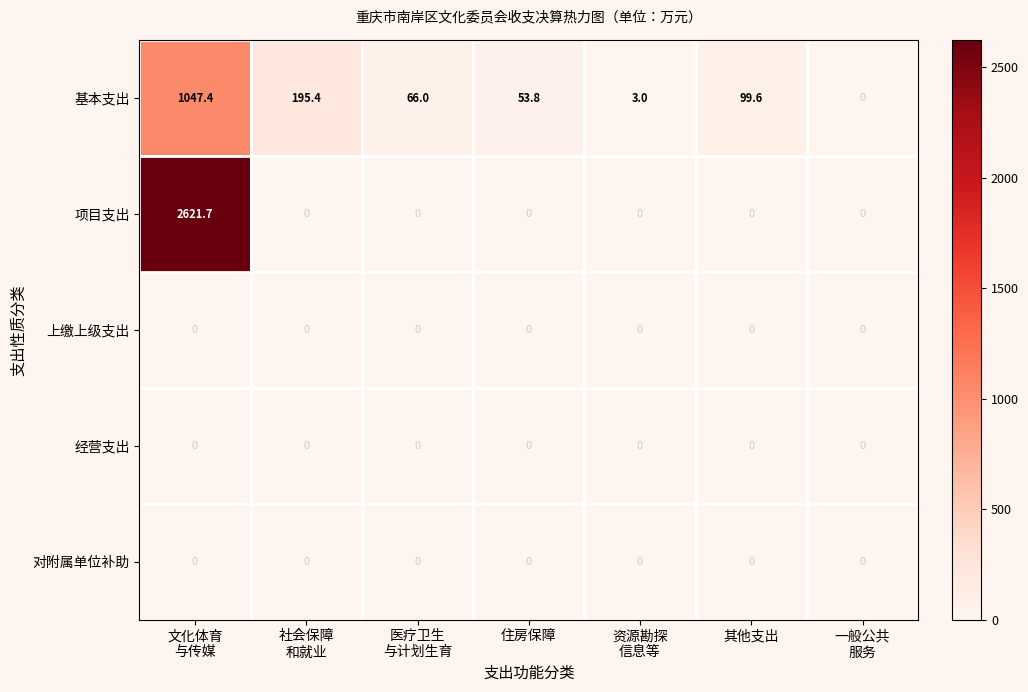

The value of 对附属单位补助 at 住房保障 is 0.0. True or false?

True